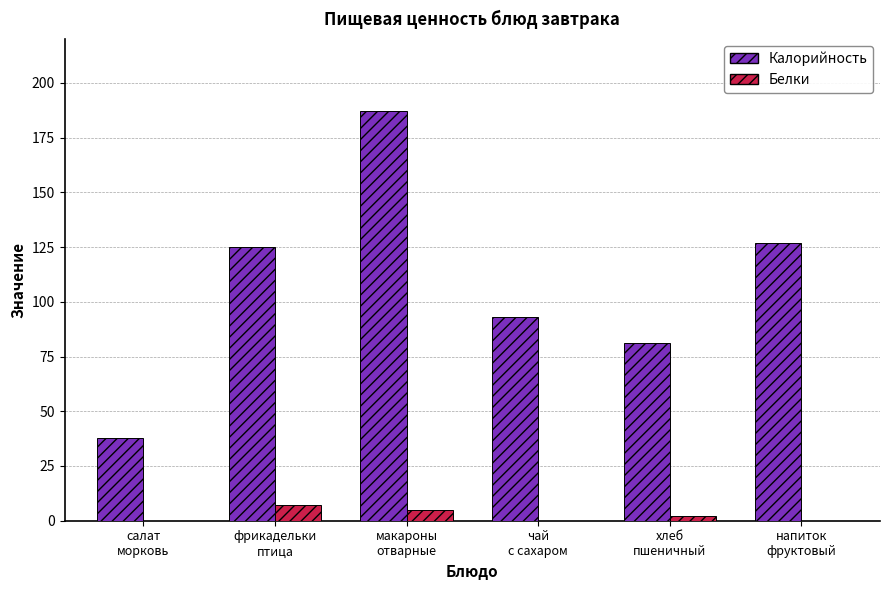

True or false: Калорийность has a value of 225 at фрикадельки
птица.

False